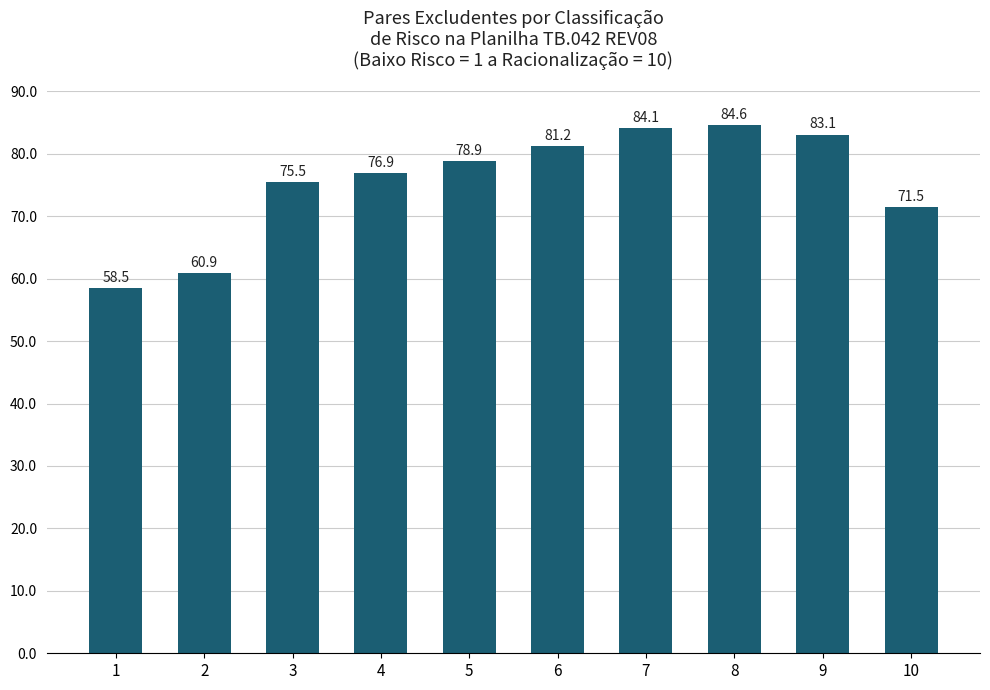

What is the smallest value displayed?

58.5